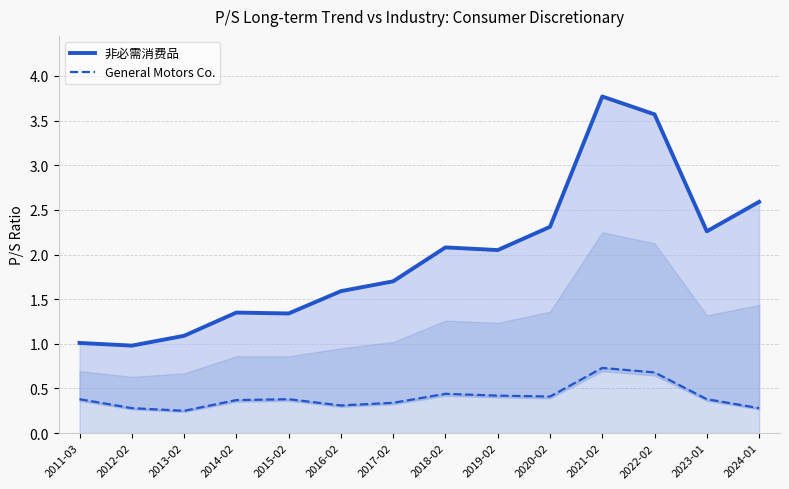

At 2023-01, list the series in order from smallest to largest.

General Motors Co., 非必需消费品